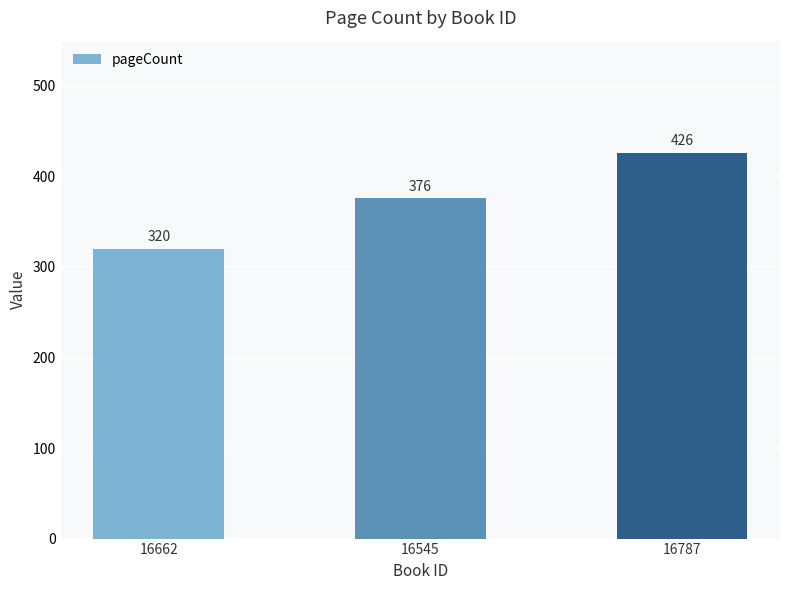

Which has a higher value, 16787 or 16545?

16787